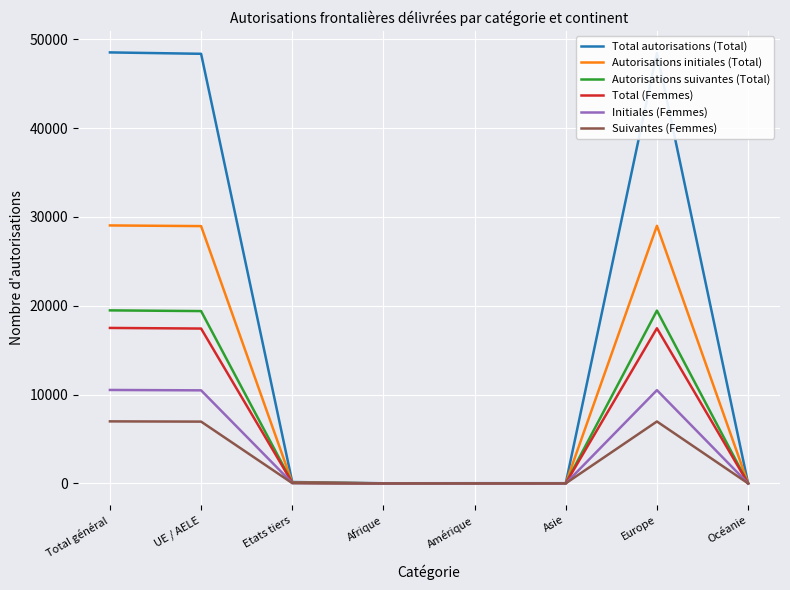

Which series has the largest range (max minus min)?

Total autorisations (Total)